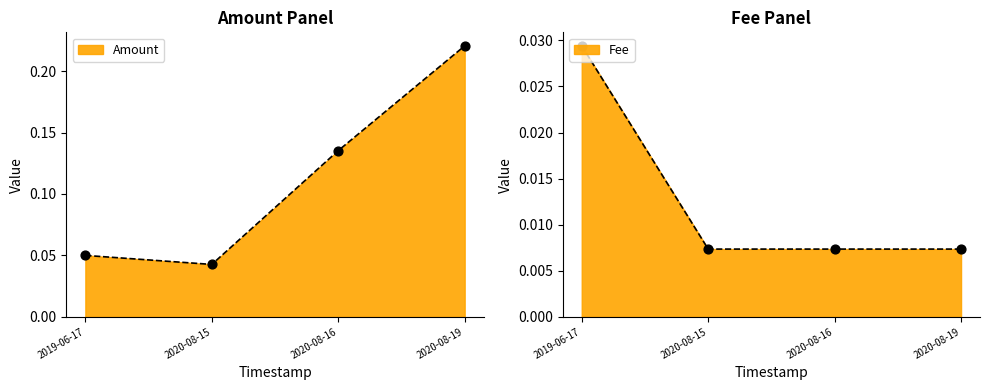

Which series contains the lowest Y value?

Fee